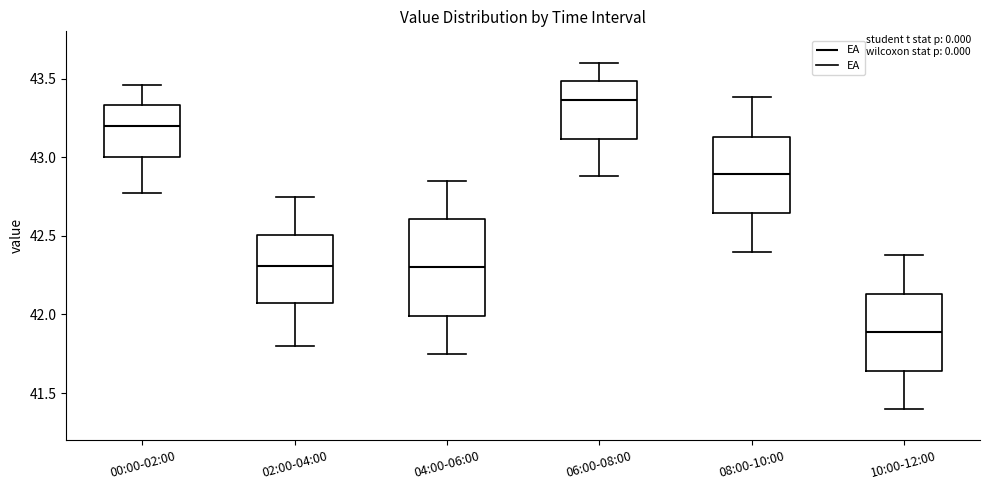

Reading left to right, read every box against the y-axis: the position of its median line, the range the box covers, and the ends of its whiskers. The values are not printed on the chart, so give them approximately, as read against the axis.

00:00-02:00: median 43.20, box 43.00 to 43.35, whiskers 42.75 to 43.45
02:00-04:00: median 42.30, box 42.05 to 42.50, whiskers 41.80 to 42.75
04:00-06:00: median 42.30, box 42.00 to 42.60, whiskers 41.75 to 42.85
06:00-08:00: median 43.35, box 43.10 to 43.50, whiskers 42.90 to 43.60
08:00-10:00: median 42.90, box 42.65 to 43.15, whiskers 42.40 to 43.40
10:00-12:00: median 41.90, box 41.65 to 42.15, whiskers 41.40 to 42.40